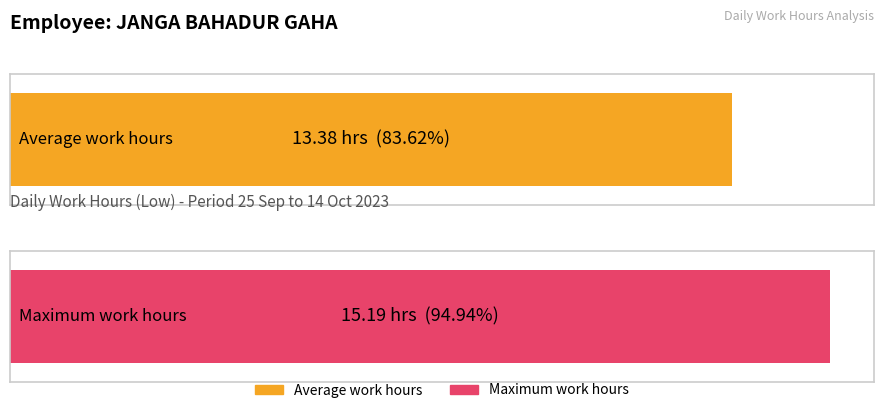

The value at 2-Mon is 8.9. True or false?

False